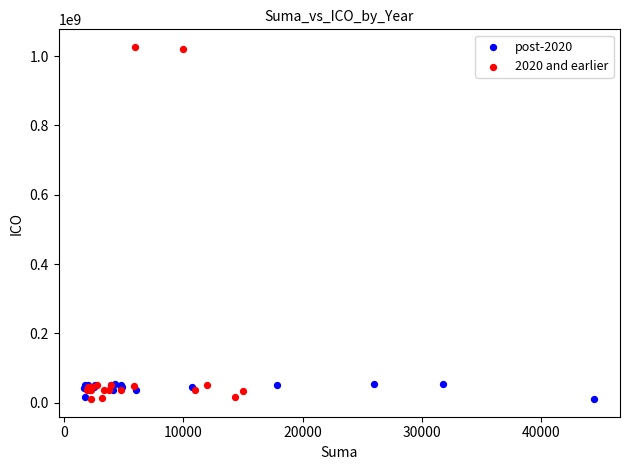

Which series reaches the maximum Y coordinate?

2020 and earlier